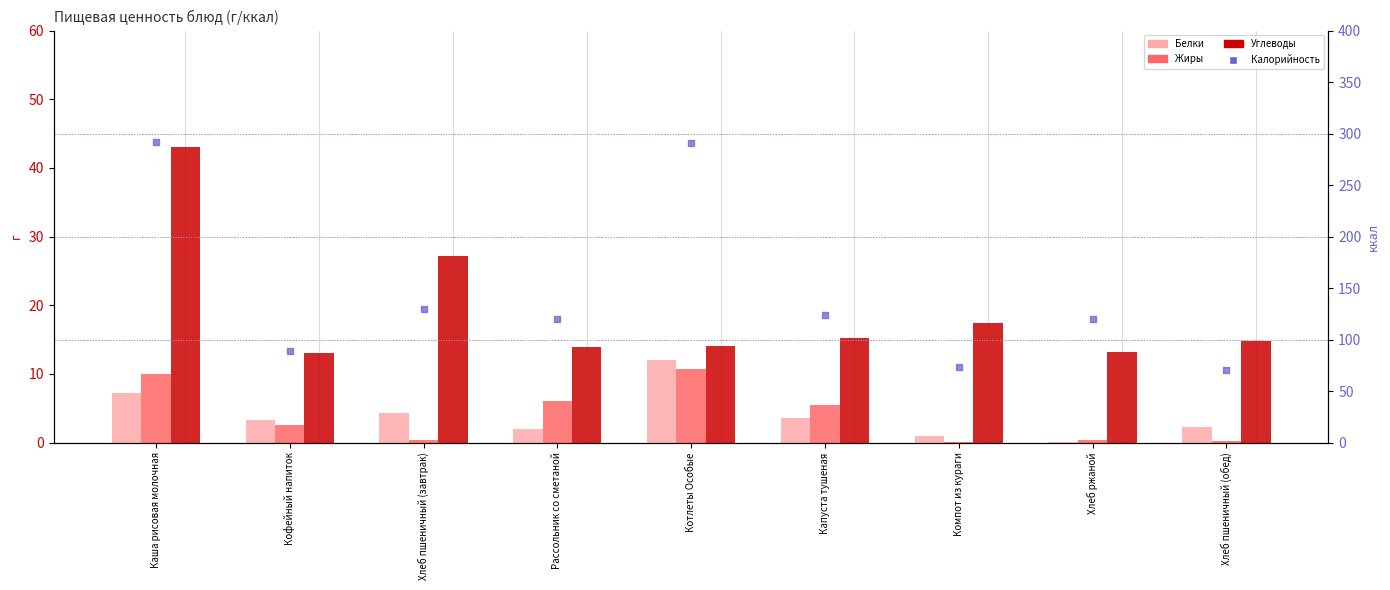

What are all the series names shown in the legend?

Белки, Жиры, Углеводы, Калорийность